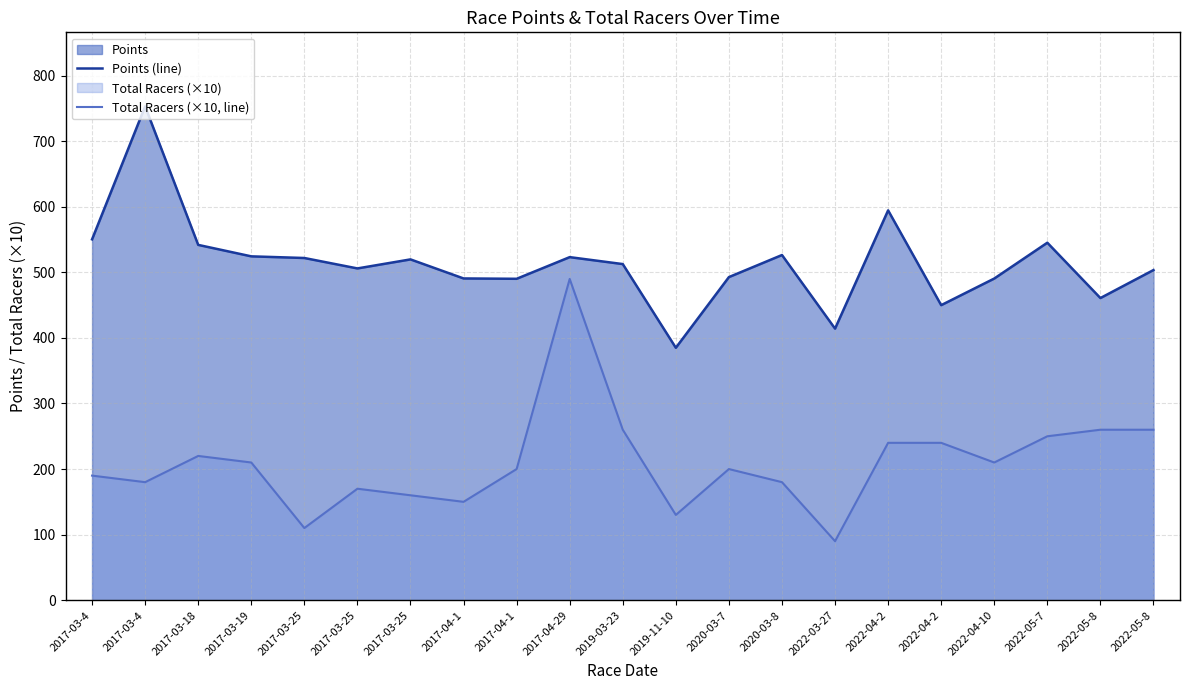

Rank the series by their maximum value, from lowest to highest.

Total Racers (×10, line), Points (line)